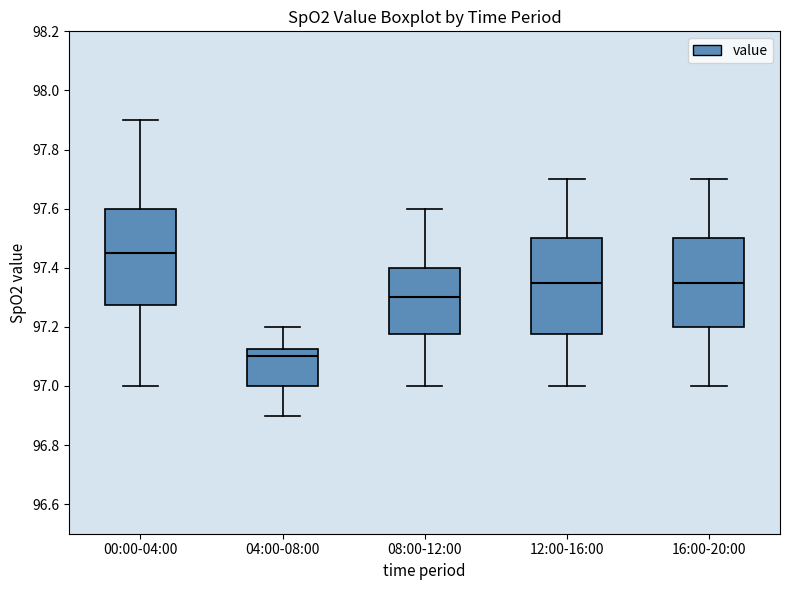

Reading left to right, read every box against the y-axis: the position of its median line, the range the box covers, and the ends of its whiskers. The values are not printed on the chart, so give them approximately, as read against the axis.

00:00-04:00: median 97.46, box 97.28 to 97.60, whiskers 97.00 to 97.90
04:00-08:00: median 97.10, box 97.00 to 97.12, whiskers 96.90 to 97.20
08:00-12:00: median 97.30, box 97.18 to 97.40, whiskers 97.00 to 97.60
12:00-16:00: median 97.36, box 97.18 to 97.50, whiskers 97.00 to 97.70
16:00-20:00: median 97.36, box 97.20 to 97.50, whiskers 97.00 to 97.70